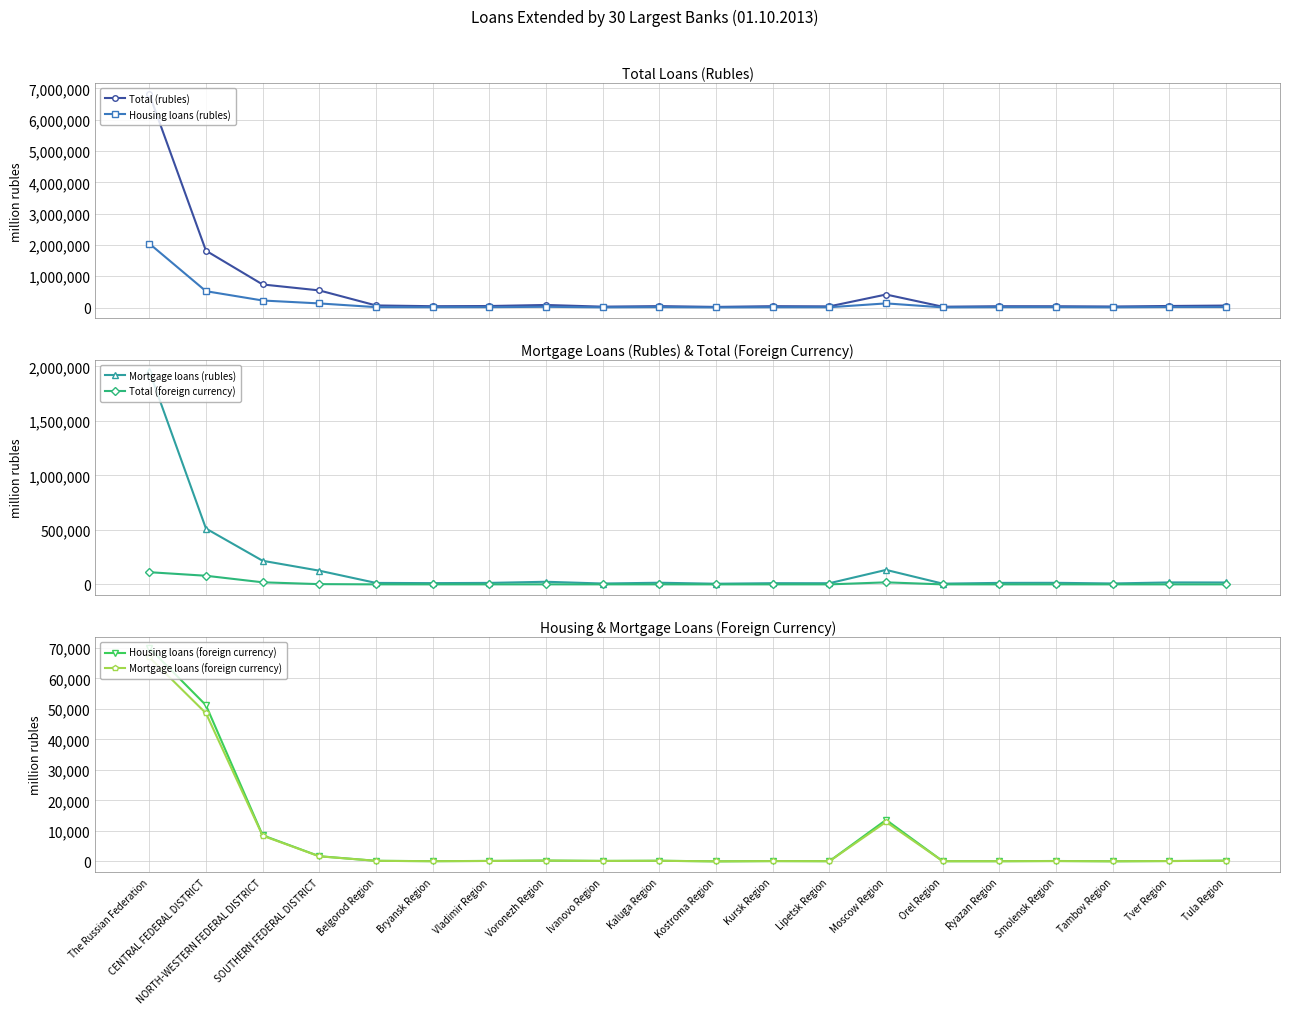

What is the approximate value of Mortgage loans (rubles) at Moscow Region, to the nearest 50?

132900